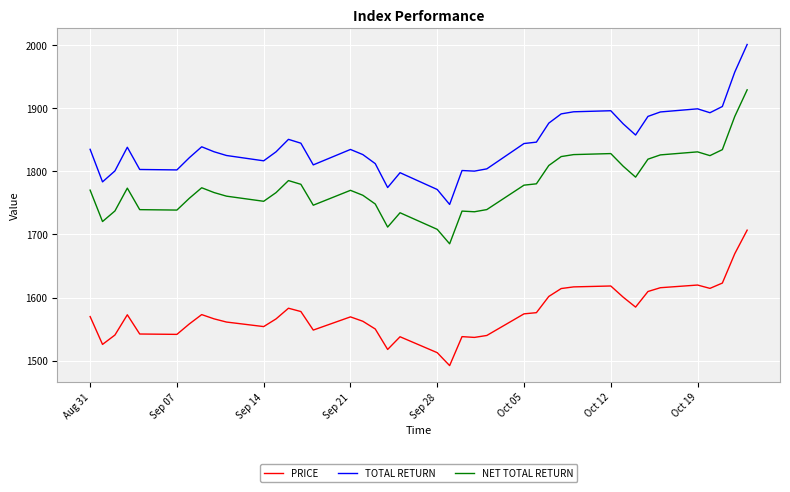

Which series has the largest total across all categories?

TOTAL RETURN